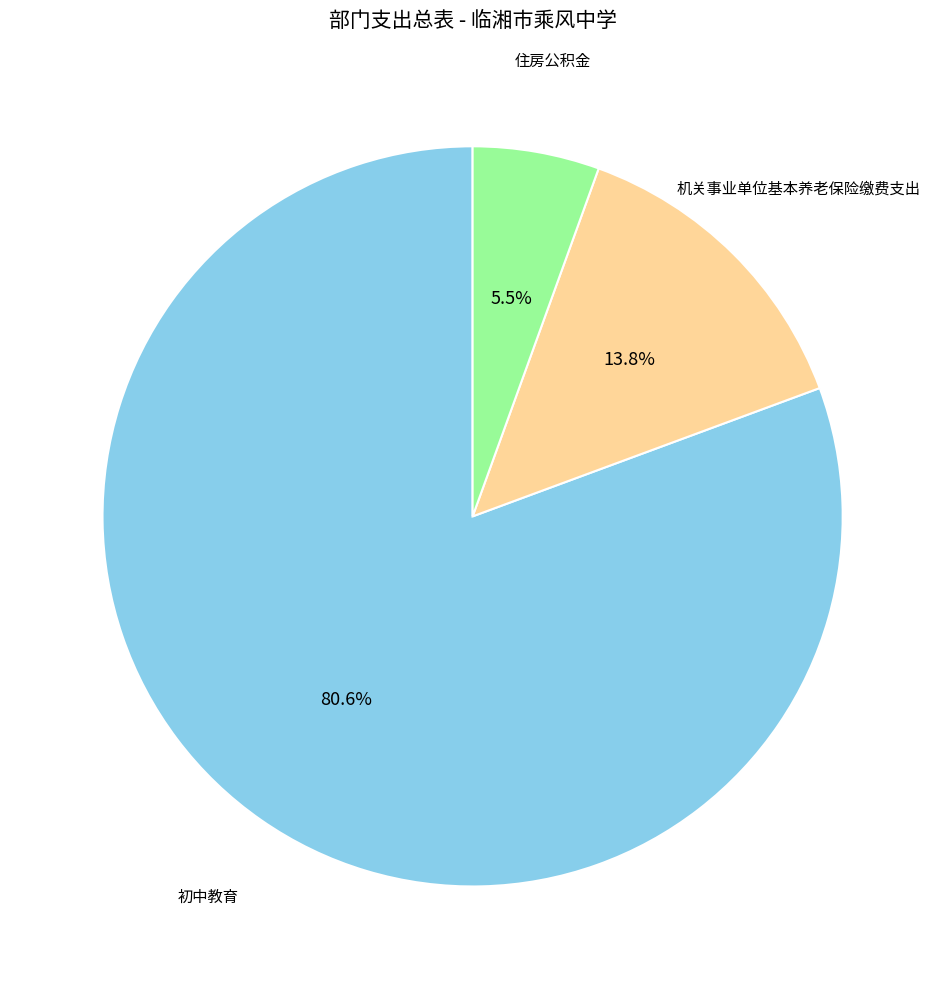

Do 住房公积金 and 机关事业单位基本养老保险缴费支出 together represent more than half of the pie?

No